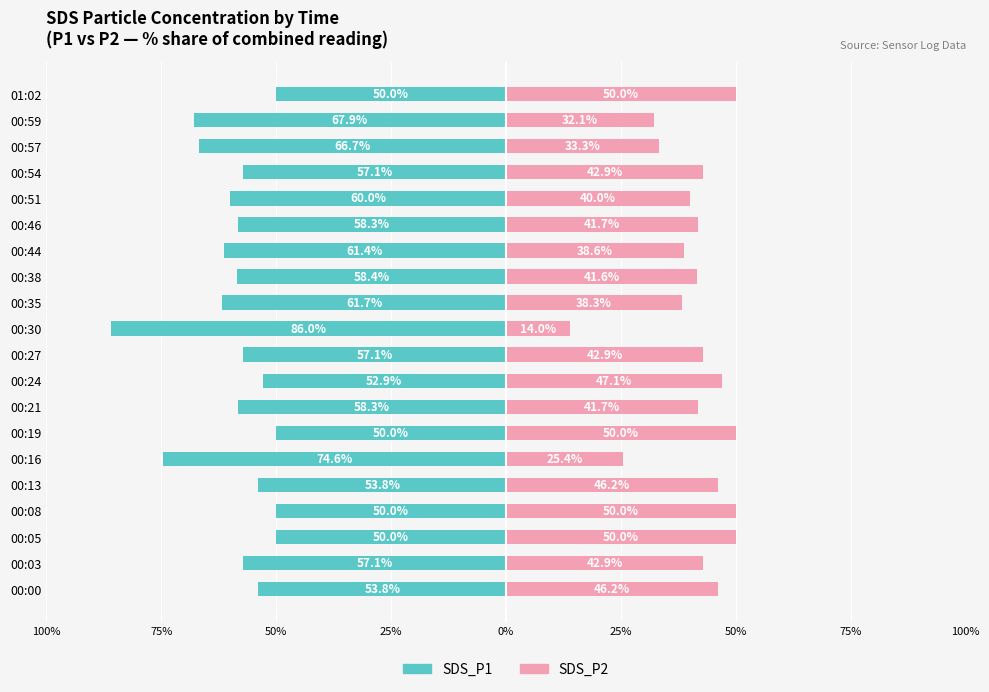

Read the SDS_P1 value at 00:00.

-53.8